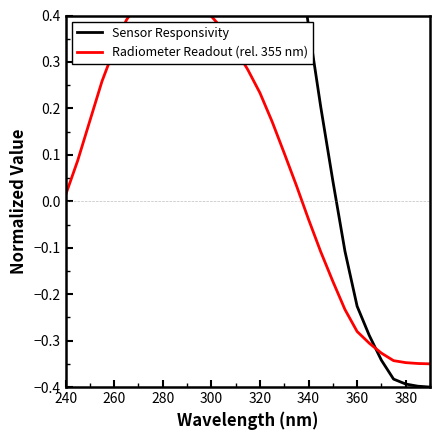

How many series are shown in this chart?

2